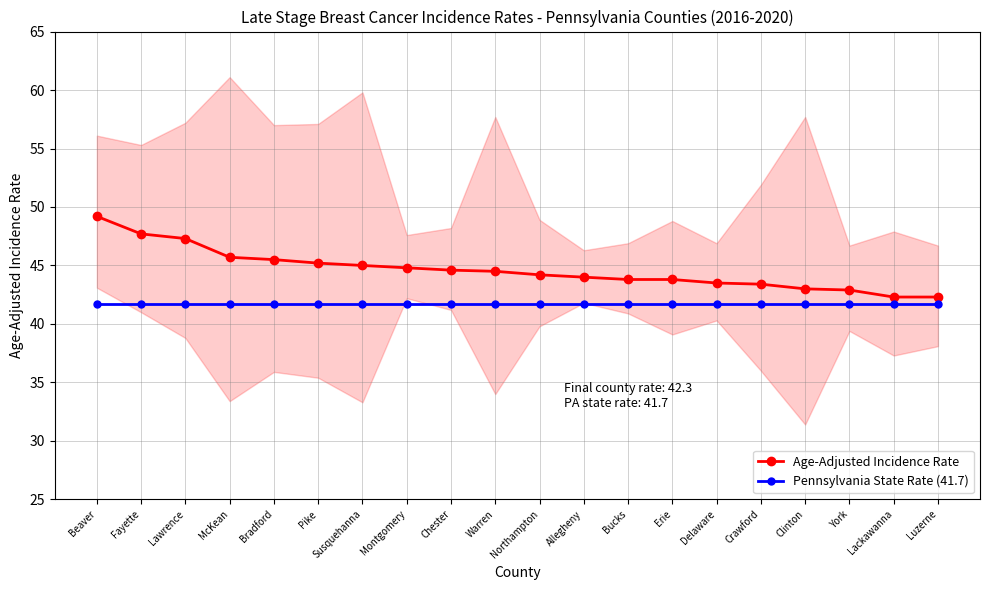

True or false: Pennsylvania State Rate (41.7) and Age-Adjusted Incidence Rate intersect in this chart.

False